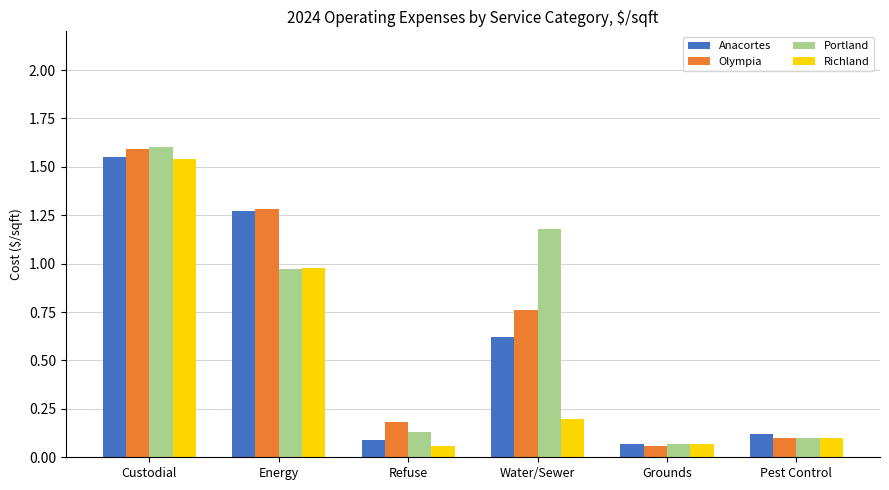

True or false: Richland has a value of 0.0 at Grounds.

False